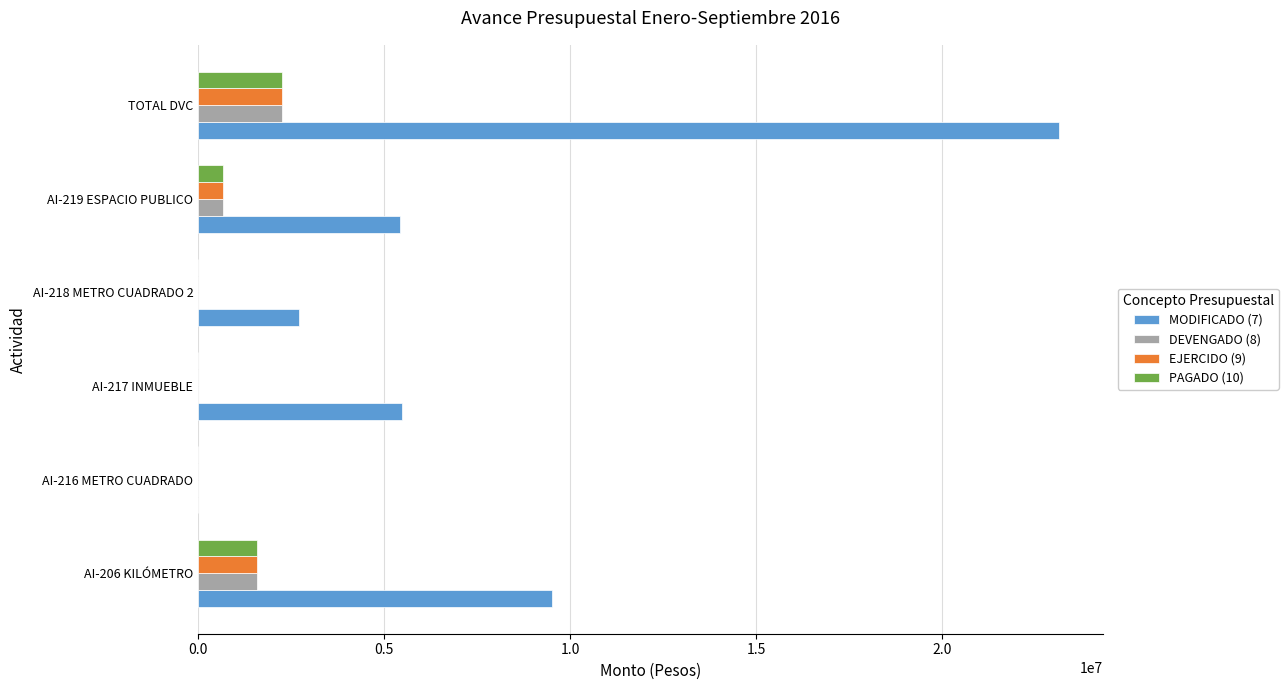

What is the maximum value for MODIFICADO (7)?

23143560.0